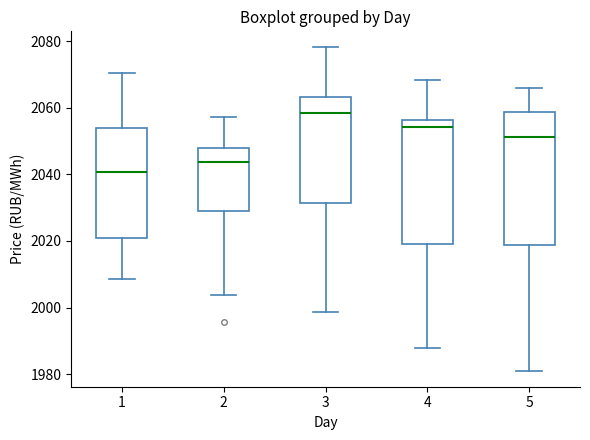

Where does the upper whisker of the box at x = 2 end on the y-axis? The values are not printed on the chart, so give them approximately, as read against the axis.

2058